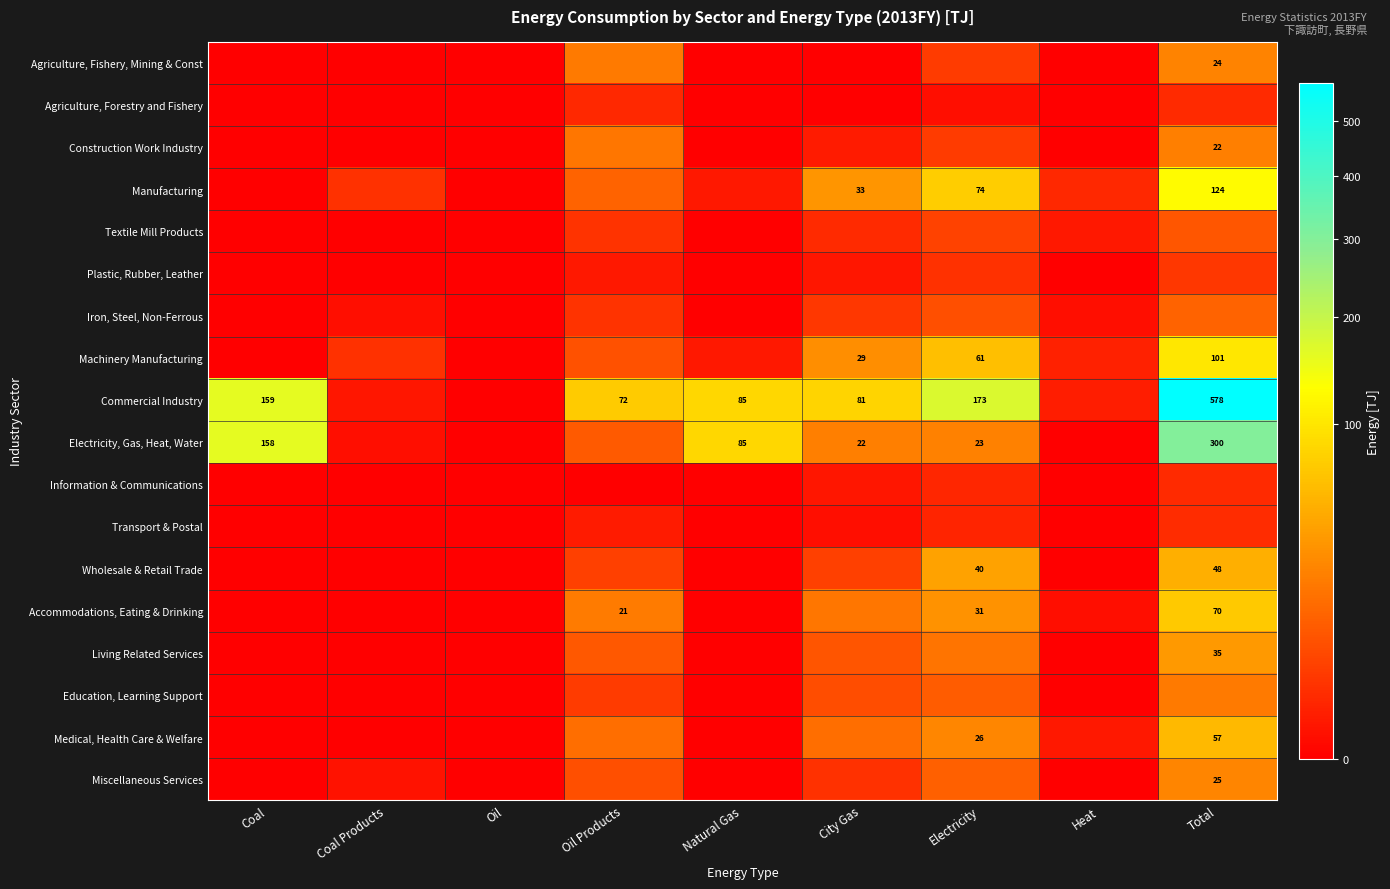

Is it true that Manufacturing equals 11.6 at City Gas?

False